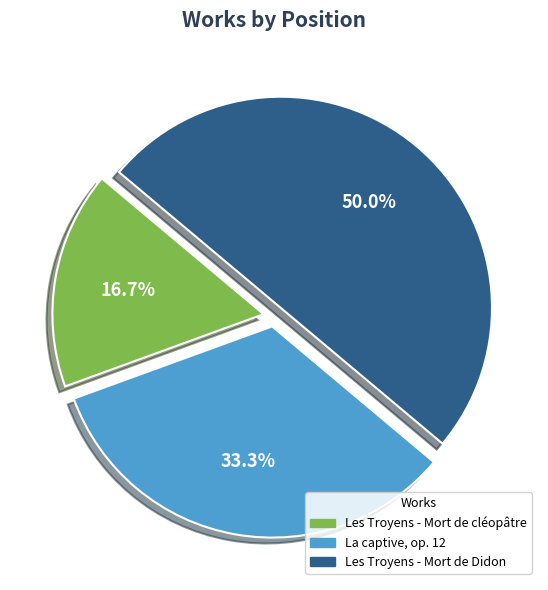

Approximately how many times larger is the value at La captive, op. 12 compared to Les Troyens - Mort de cléopâtre?

2.0